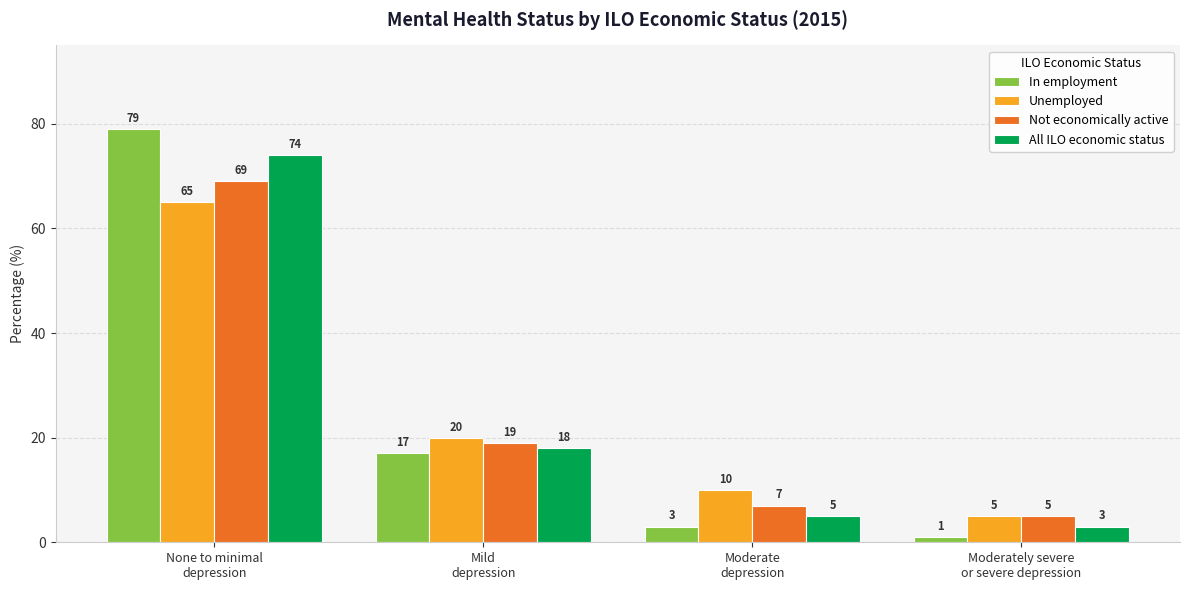

Which series has the largest range (max minus min)?

In employment